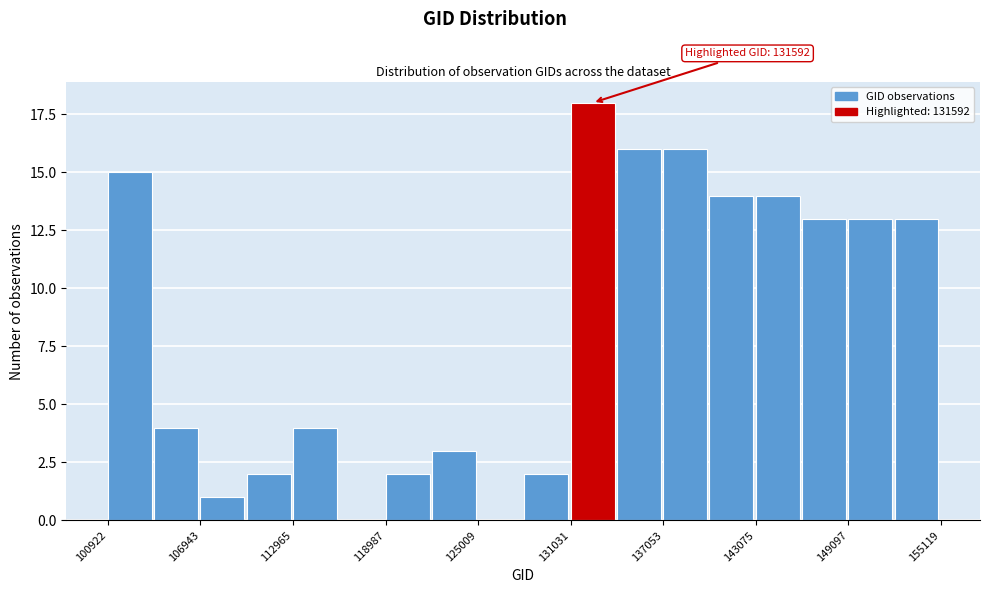

Around what value on the x-axis is the tallest bar? Give the approximate position of its centre, as read against the axis.

132000